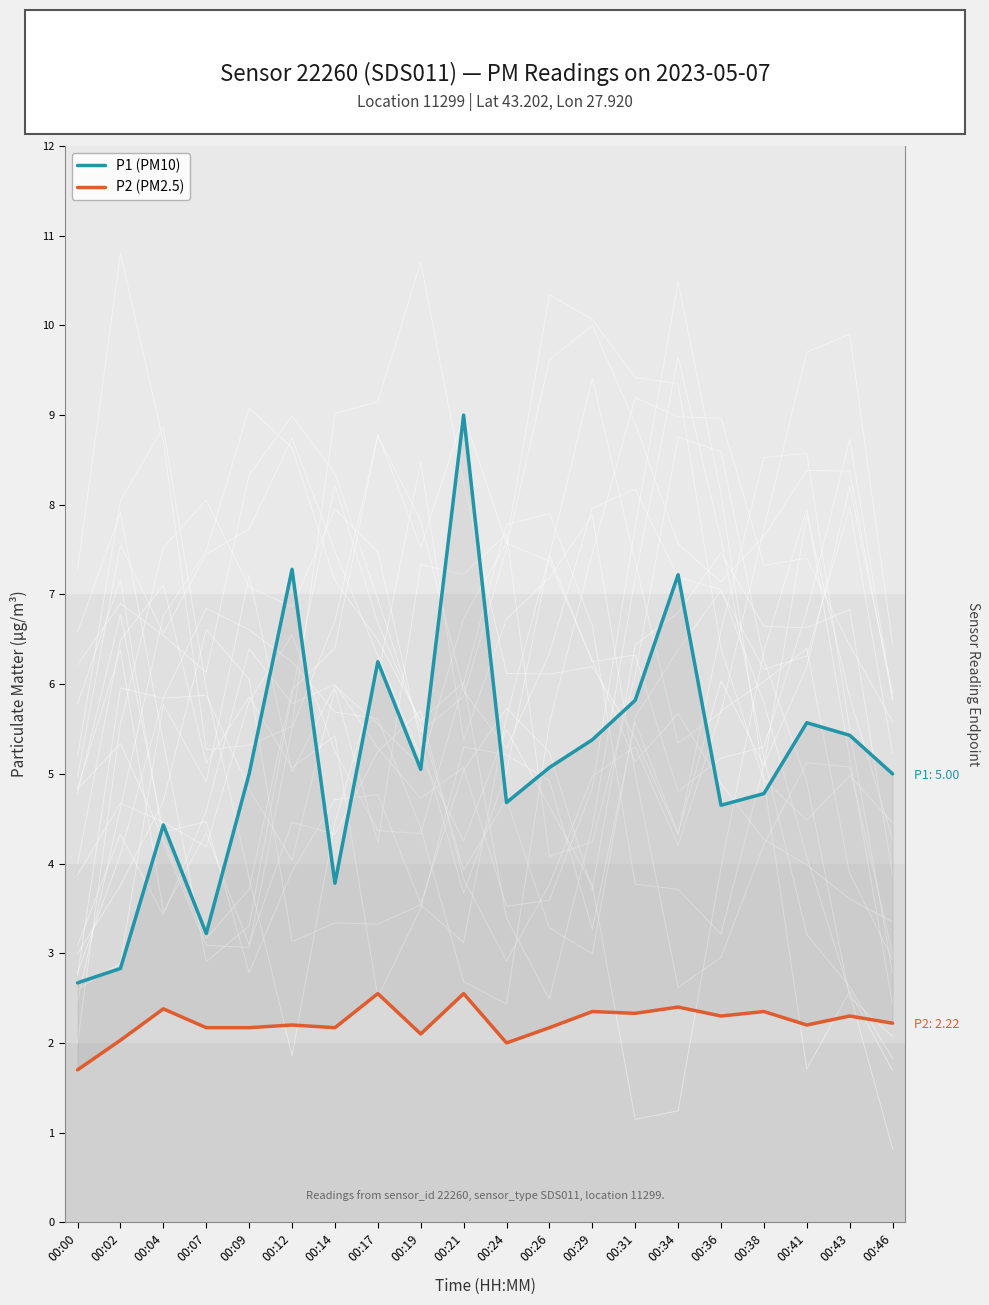

What is the difference between the second highest and minimum values in the P1 (PM10) series?

4.6